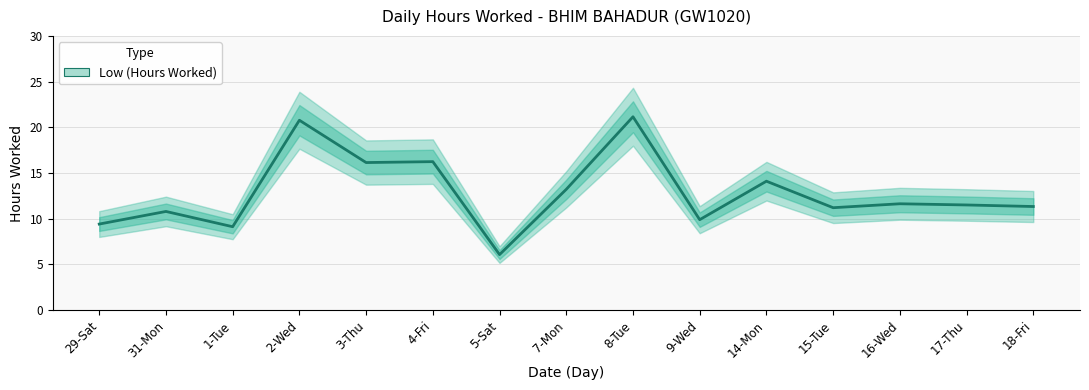

At which category does the data reach its first local peak?

31-Mon